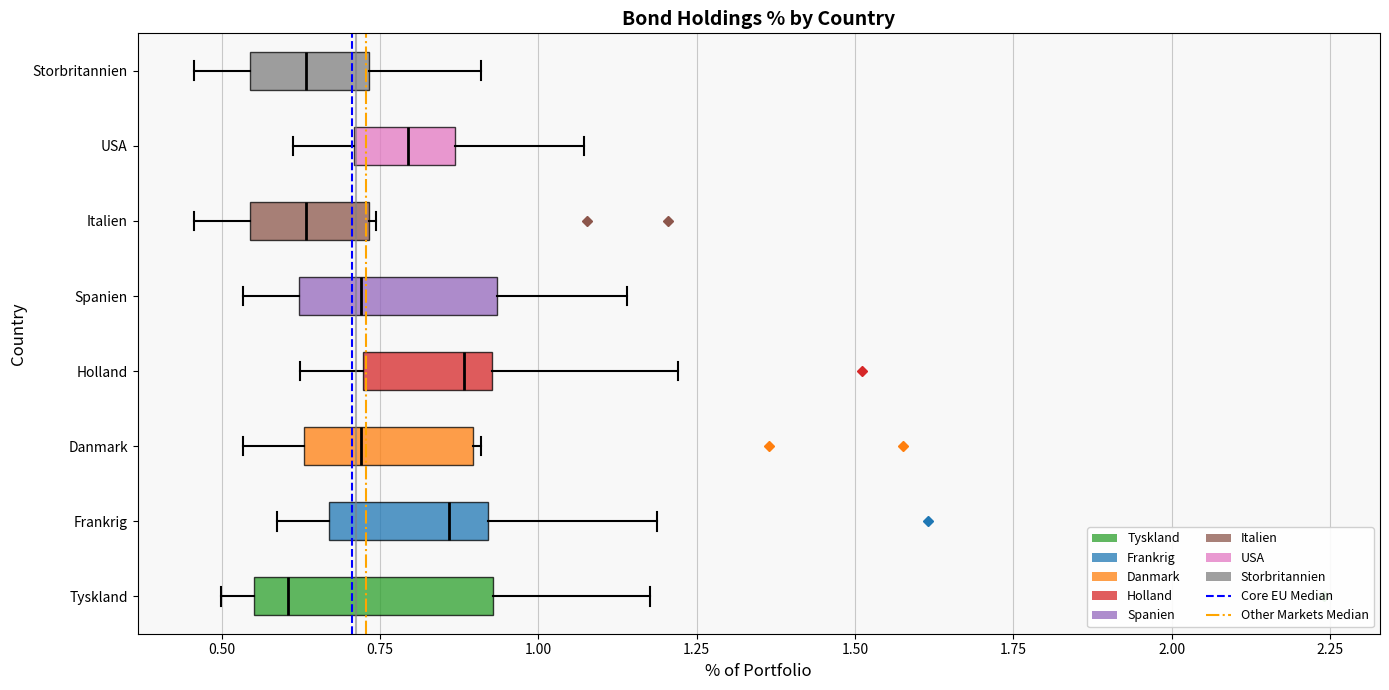

Where does the median line of the box for Italien sit on the x-axis? The values are not printed on the chart, so give them approximately, as read against the axis.

0.65